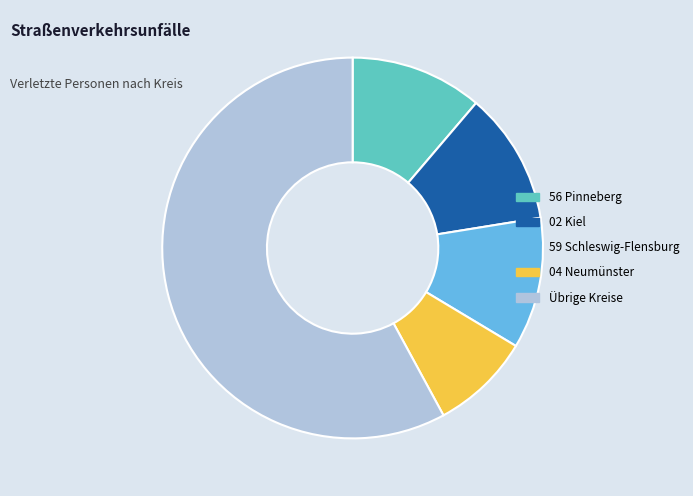

Do 04 Neumünster and 59 Schleswig-Flensburg together represent more than half of the pie?

No